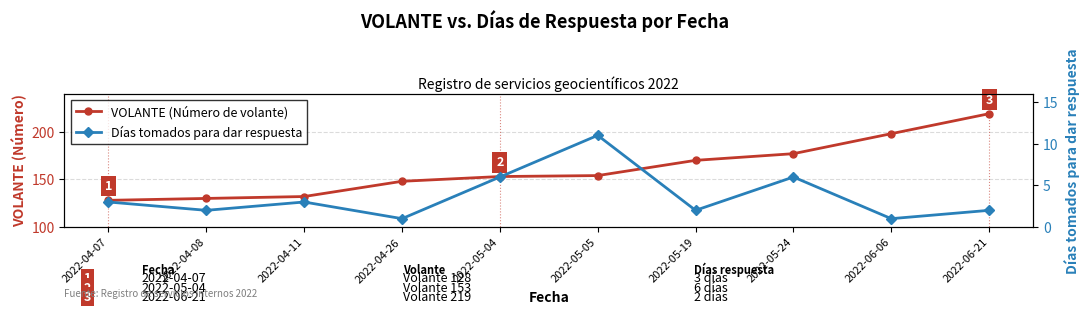

Which series has the largest total across all categories?

VOLANTE (Número)